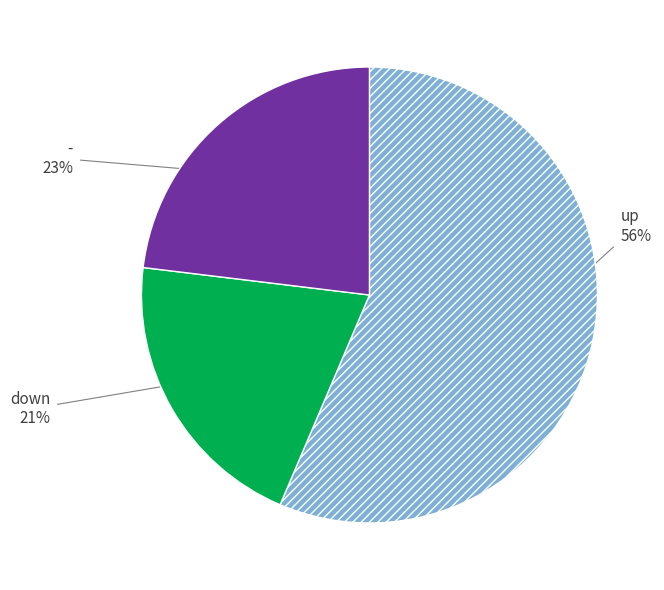

Approximately how many times larger is the value at - compared to up?

0.4